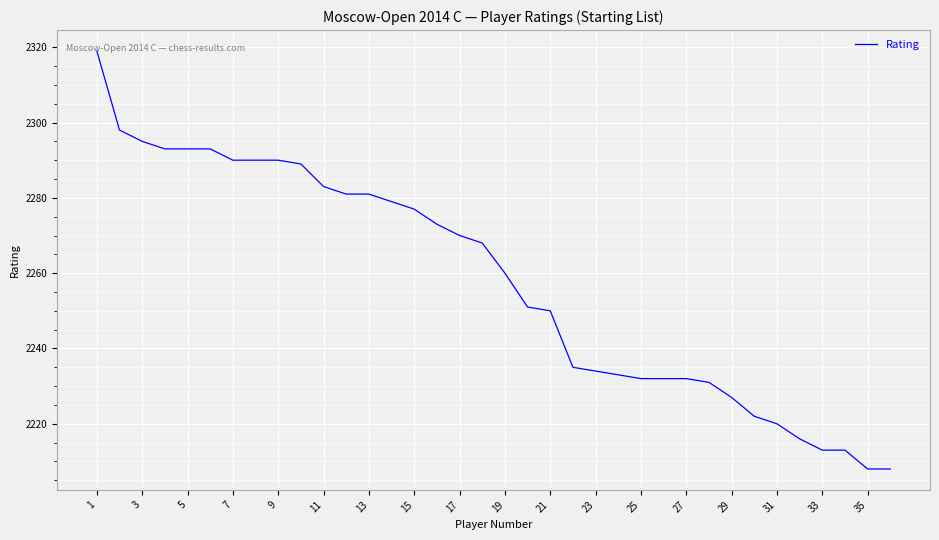

Does the chart display data point markers on the line(s)?

No